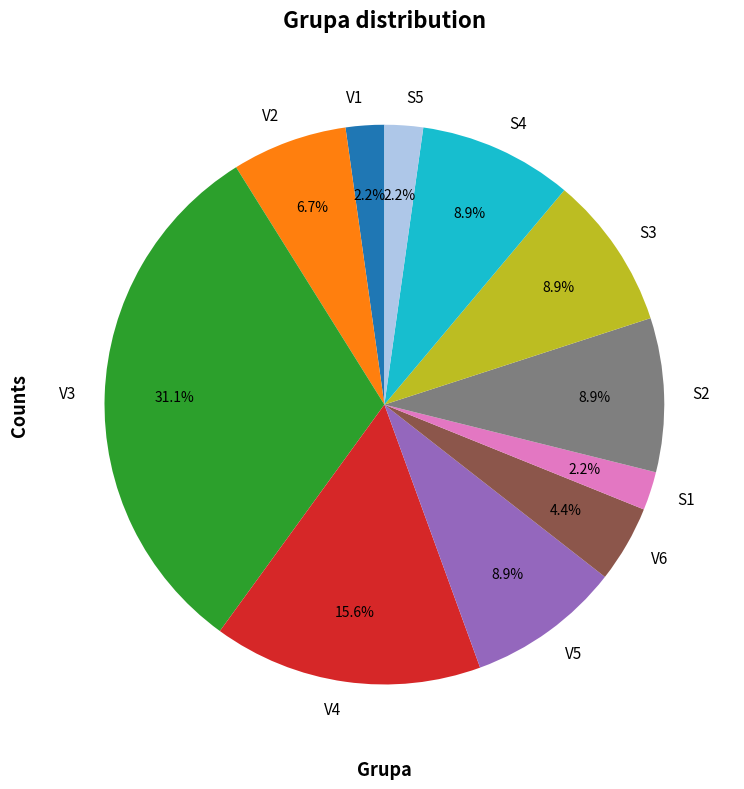

Between S2 and V1, which is larger?

S2